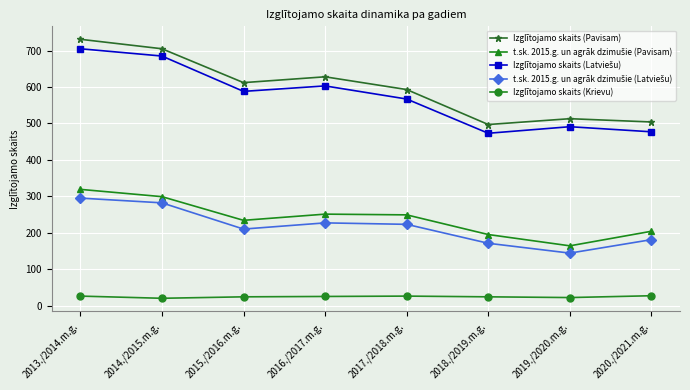

What is the maximum value shown in the chart?

731